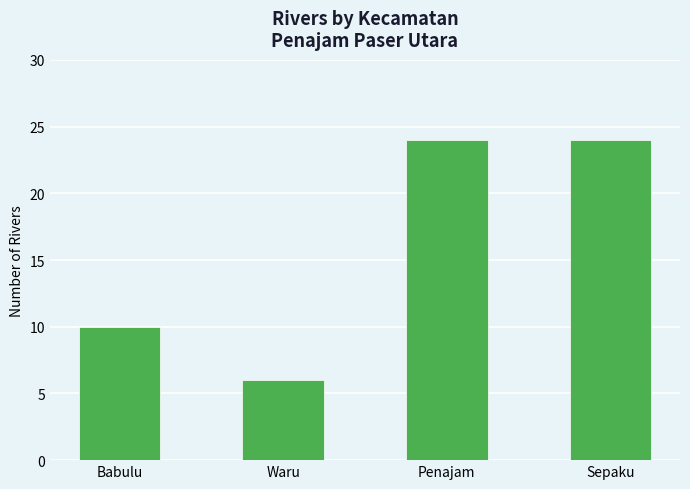

The value at Waru is 6. True or false?

True